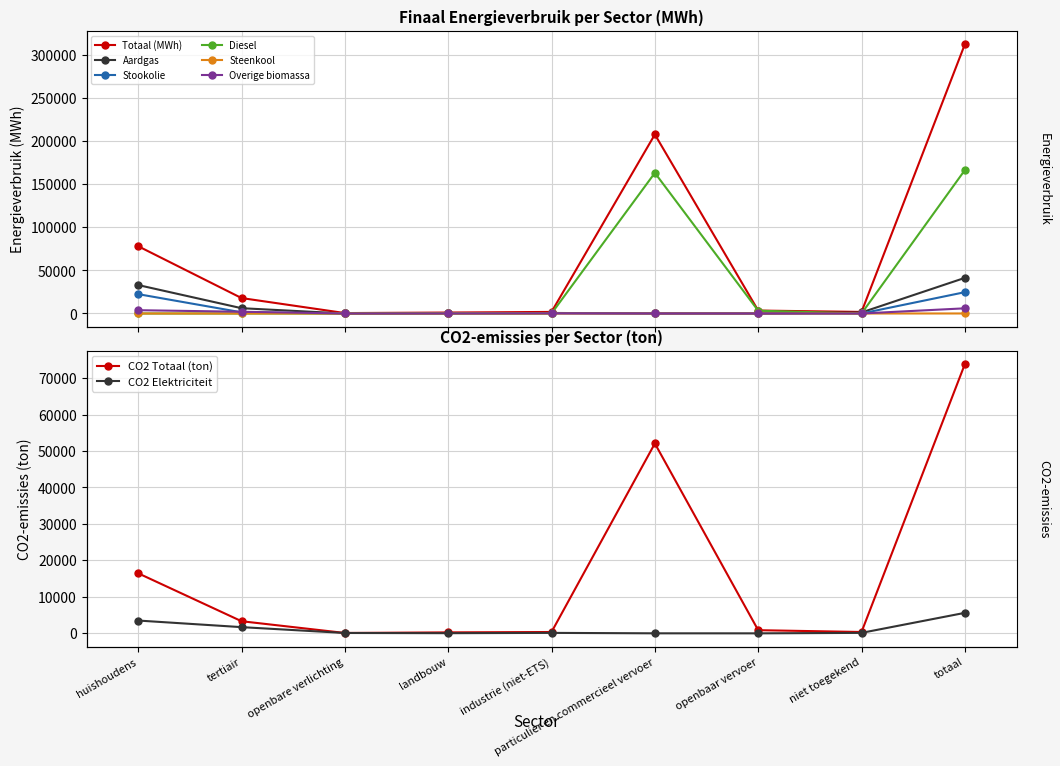

True or false: Steenkool and Stookolie intersect in this chart.

False